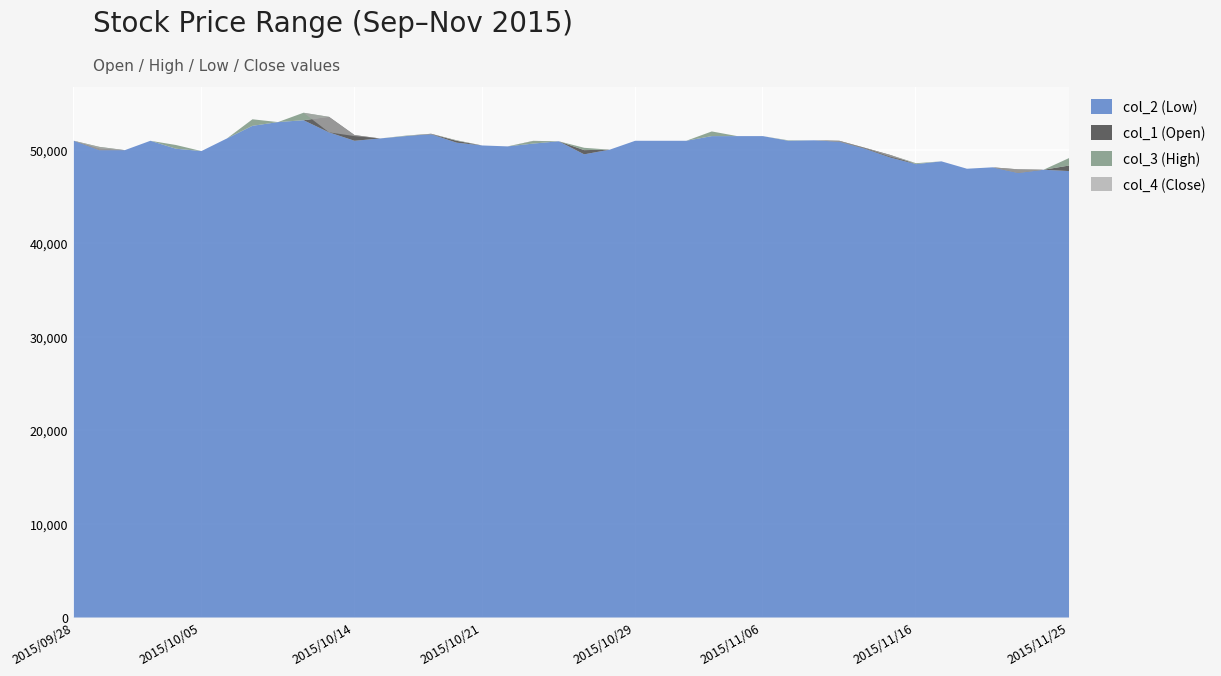

What is the value of the col_2 (Low) point at the 38th from the left?

47560